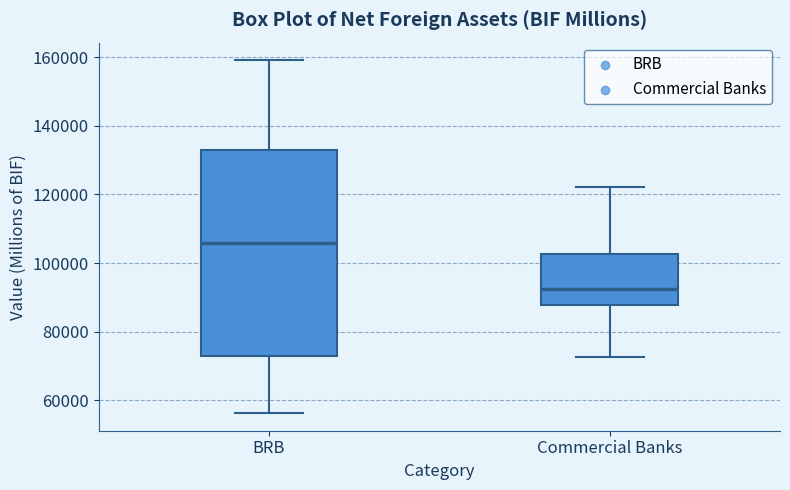

Comparing the boxes themselves (not the whiskers), which one is the tallest?

BRB